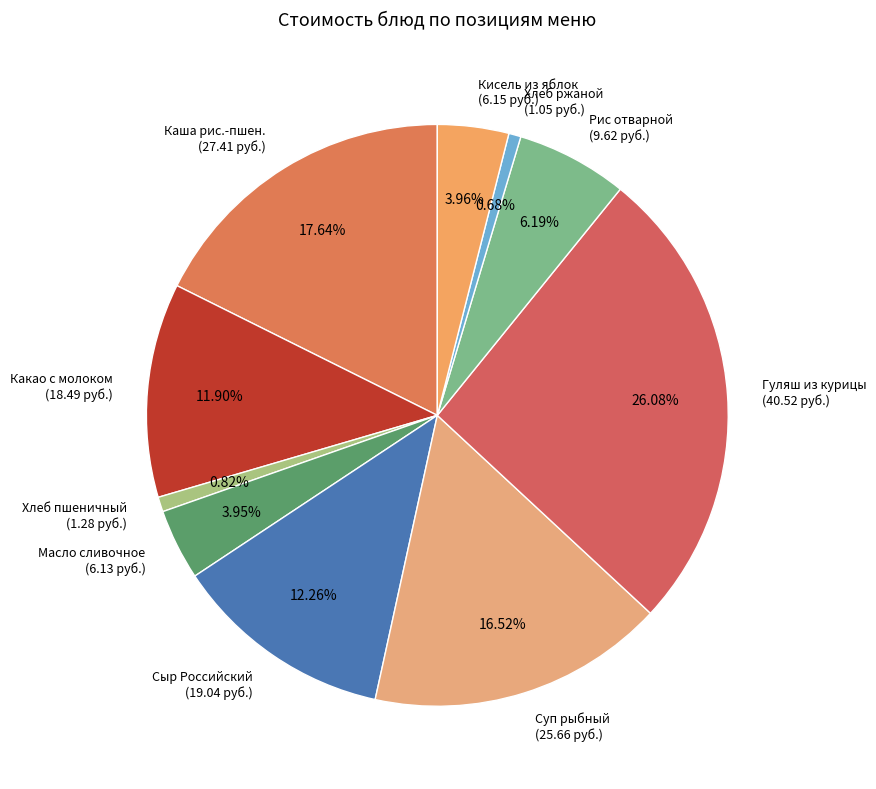

Is the sum of Кисель из яблок (6.15 руб.) and Суп рыбный (25.66 руб.) greater than half?

No